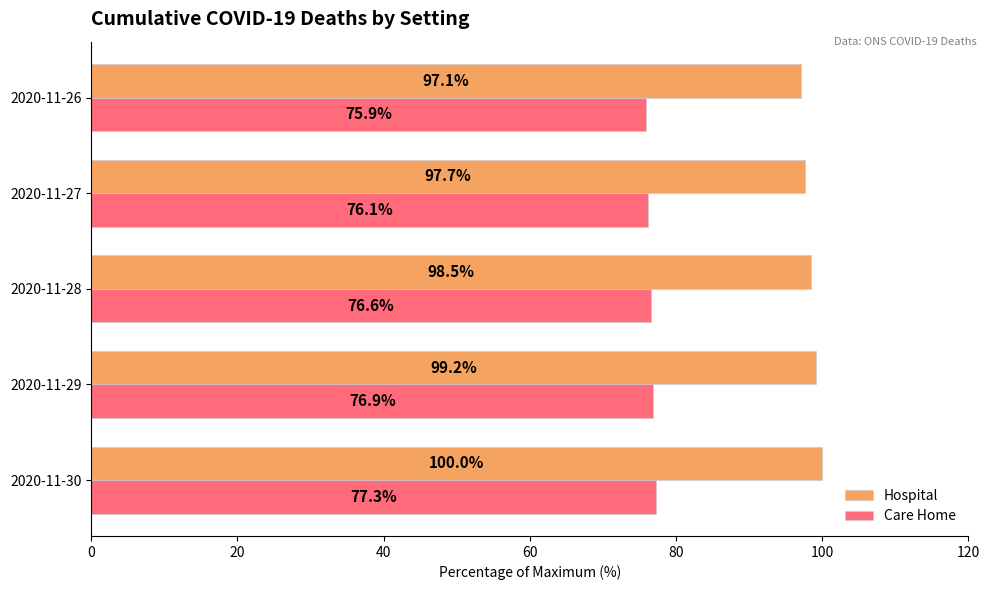

What is the difference between the Hospital values at 2020-11-28 and 2020-11-26?

1.4